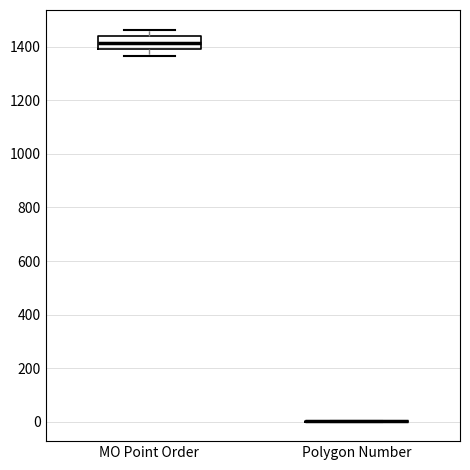

Reading left to right, transcribe this box plot: for each box, give where its median line is, the range the box spans, and where its two whiskers end, as read against the y-axis. The values are not printed on the chart, so give them approximately, as read against the axis.

MO Point Order: median 1420, box 1380 to 1440, whiskers 1360 to 1460
Polygon Number: box collapsed to a line at 0, whiskers 0 to 0